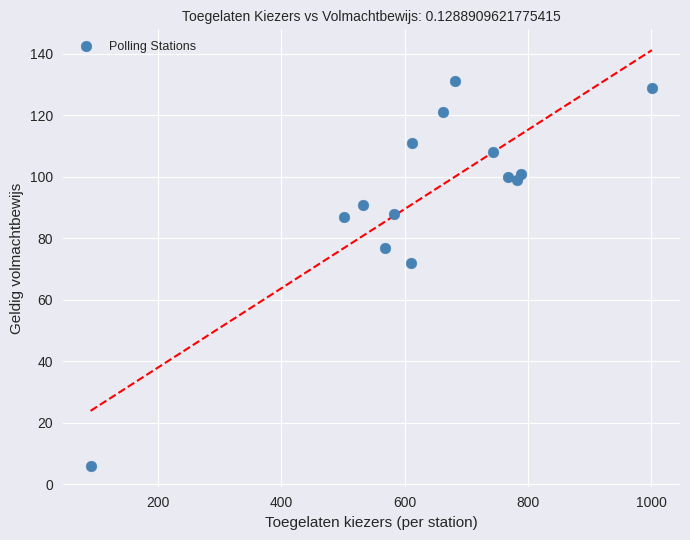

What Y value in the scatter plot is closest to 68?

72